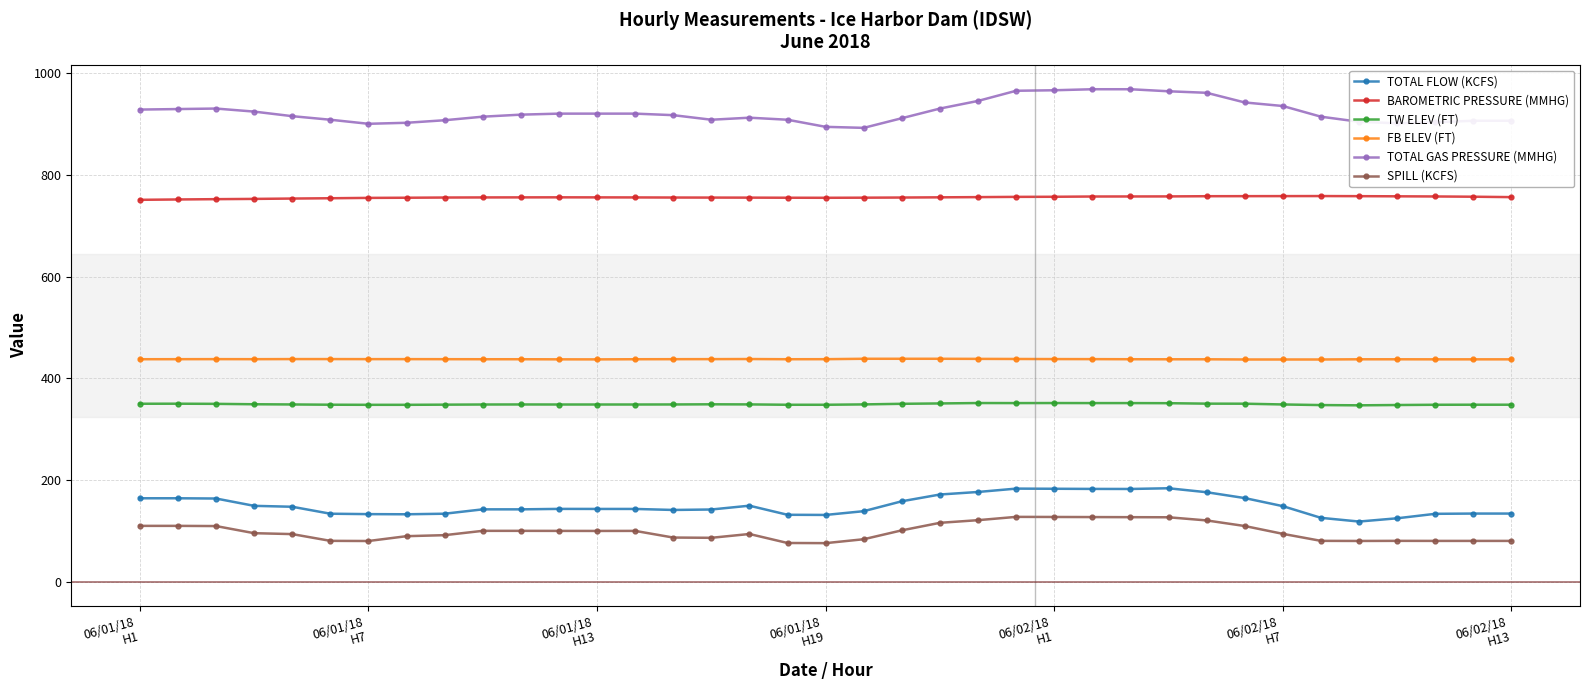

What is the sum of all TW ELEV (FT) values?

12920.0